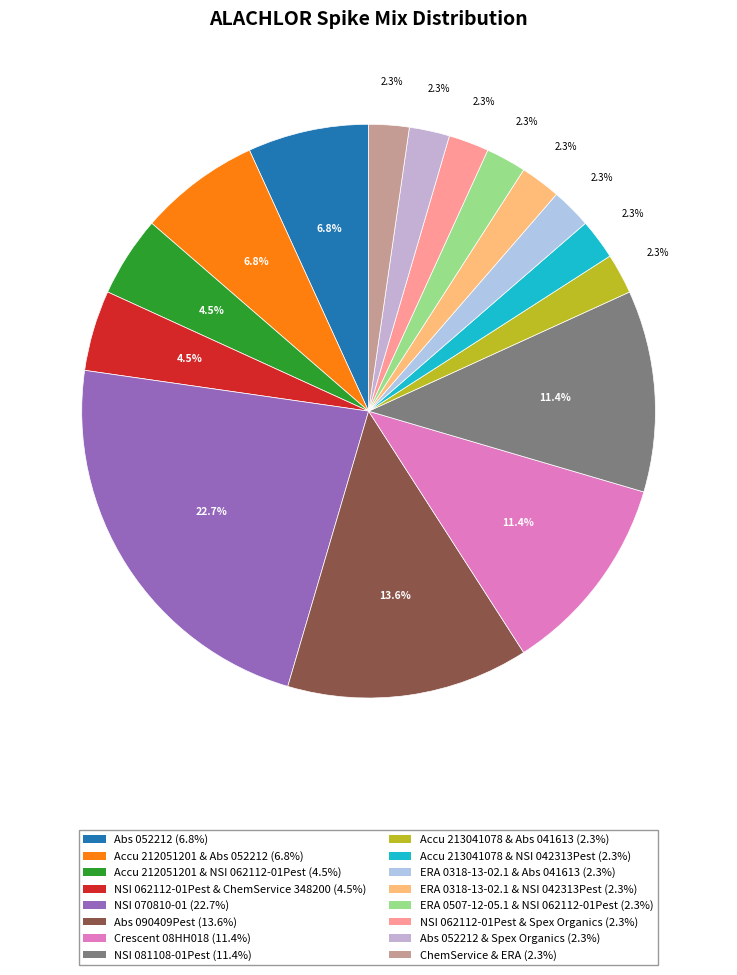

How many segments does this pie chart have?

16